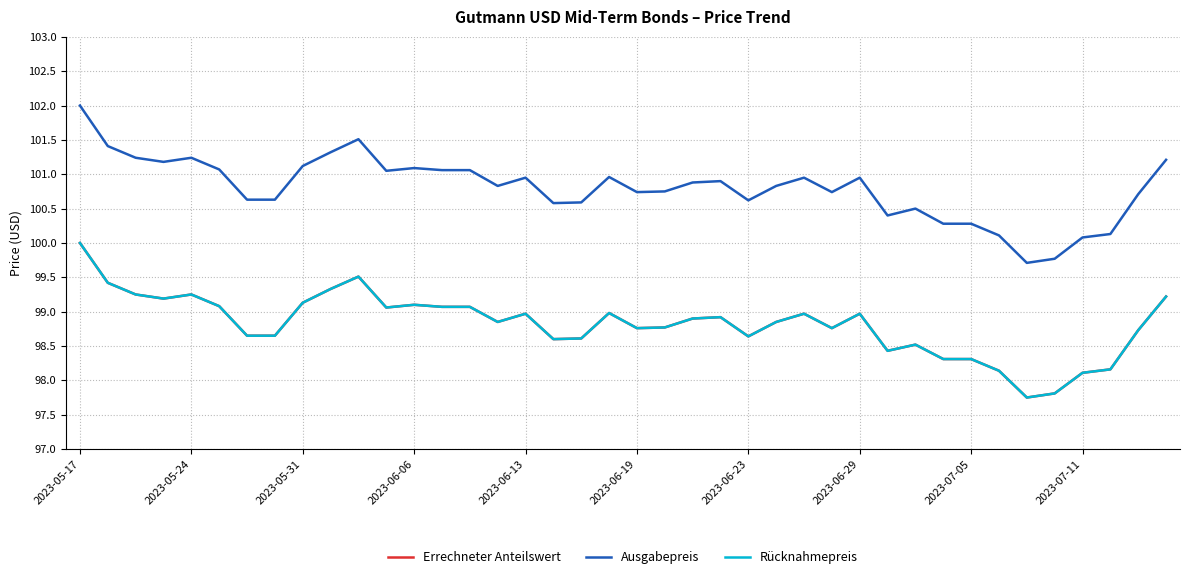

Does the chart have visible grid lines?

Yes